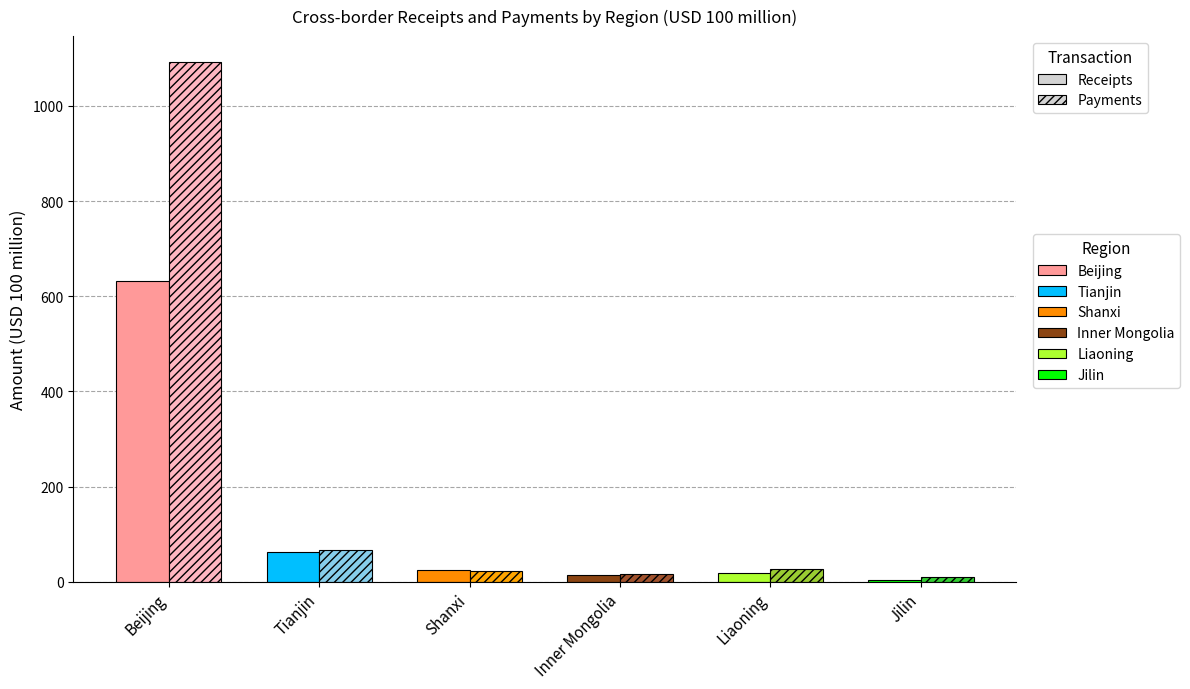

Between Shanxi and Liaoning, which series saw the biggest shift?

Receipts